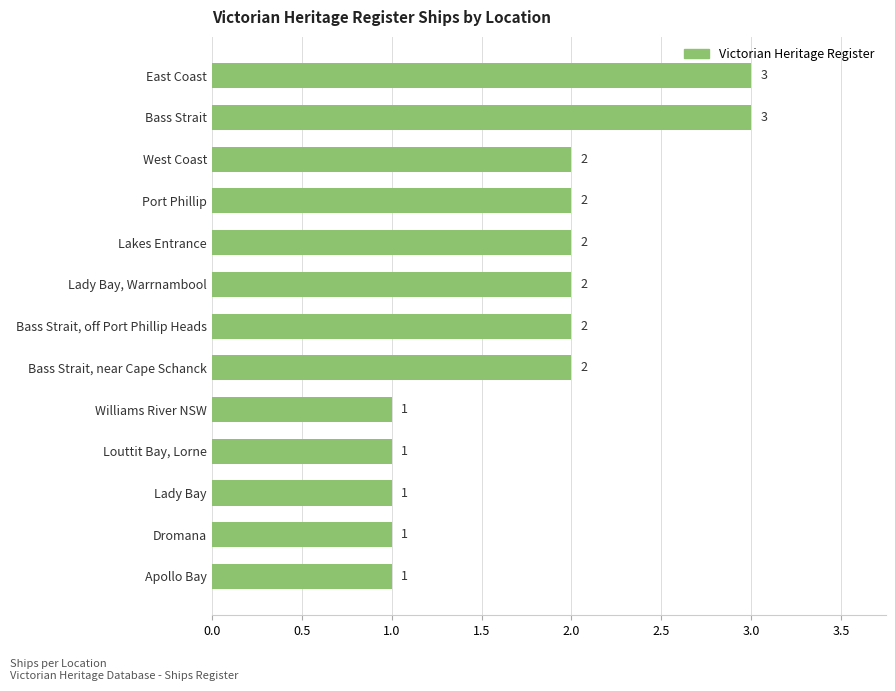

What is the value of the 10th bar from the top?

1